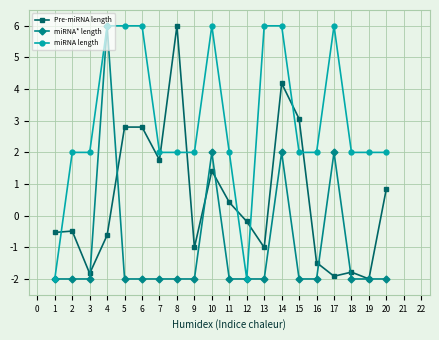

The miRNA* length series shows -2.0 at 11. True or false?

True